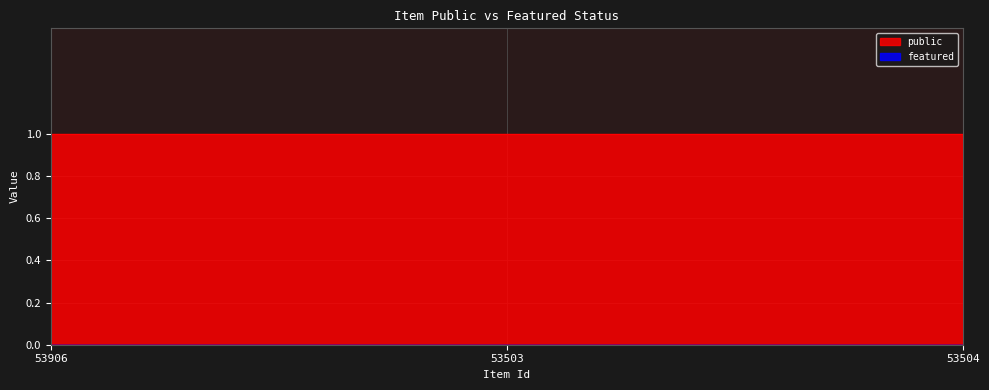

The public series shows 2 at 53906. True or false?

False